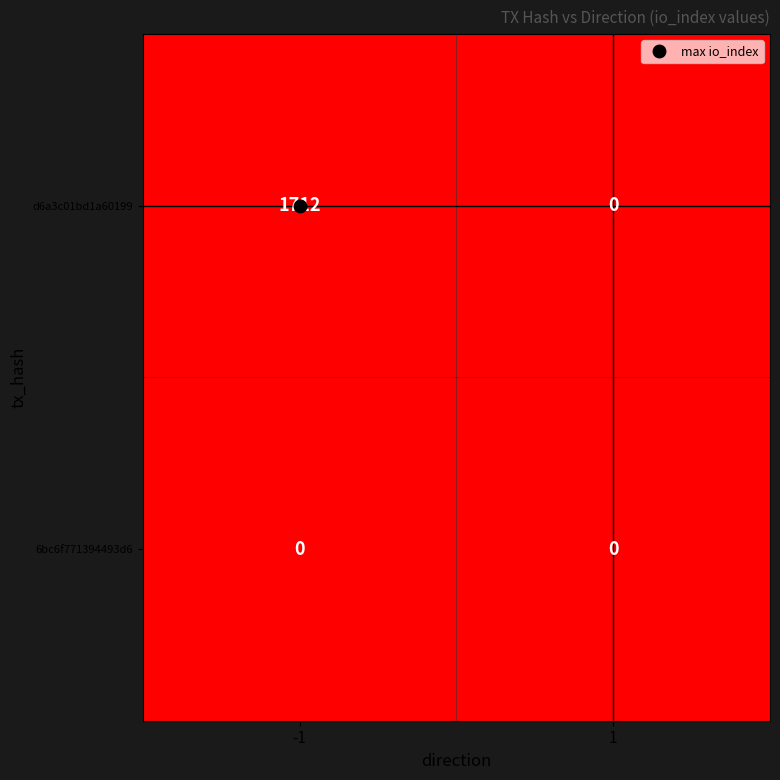

Count the number of categories in the chart.

2